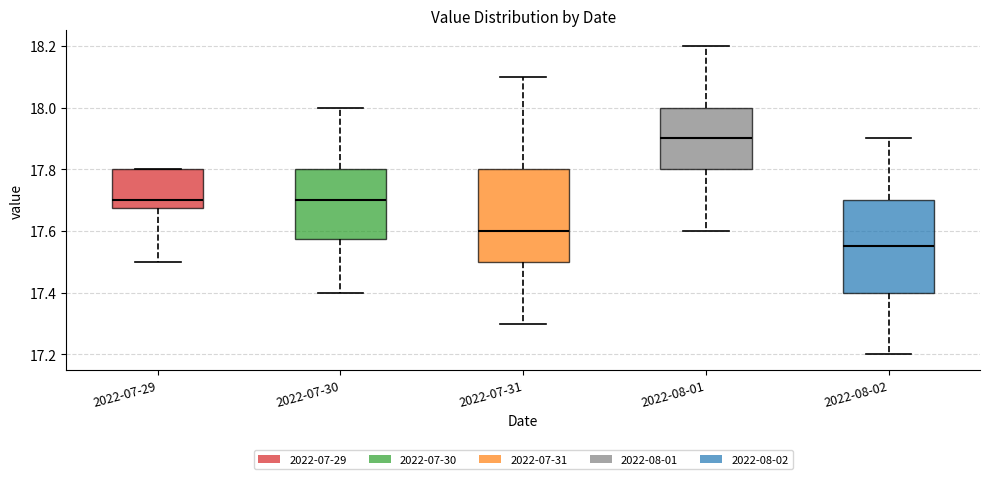

Which box has the lowest median line?

2022-08-02